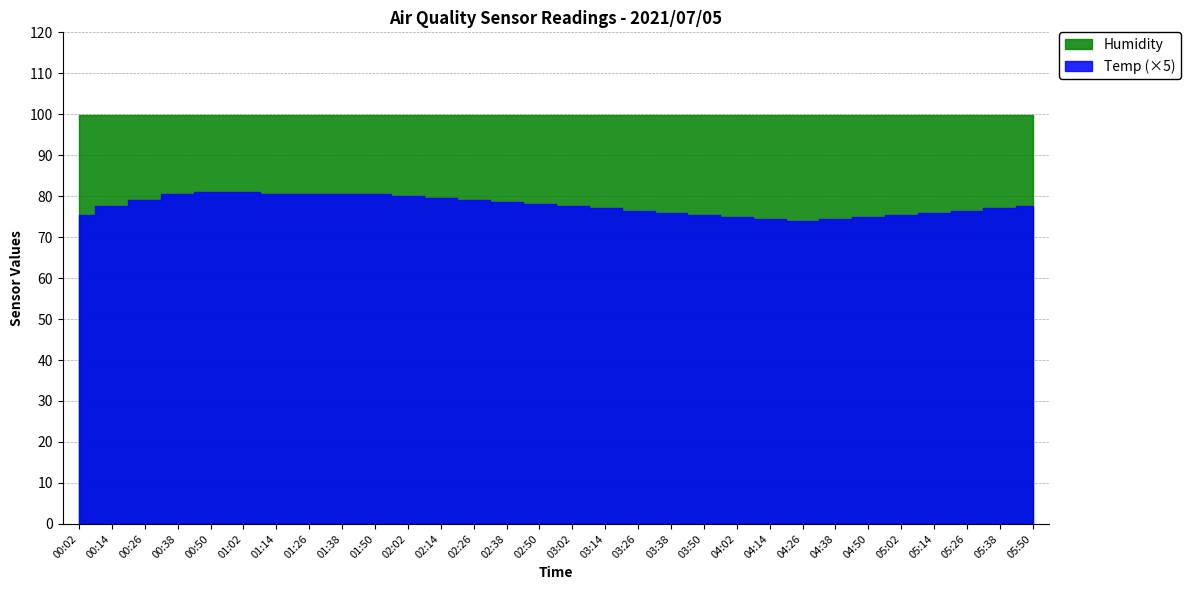

At which category is the sum across all series the highest?

00:26